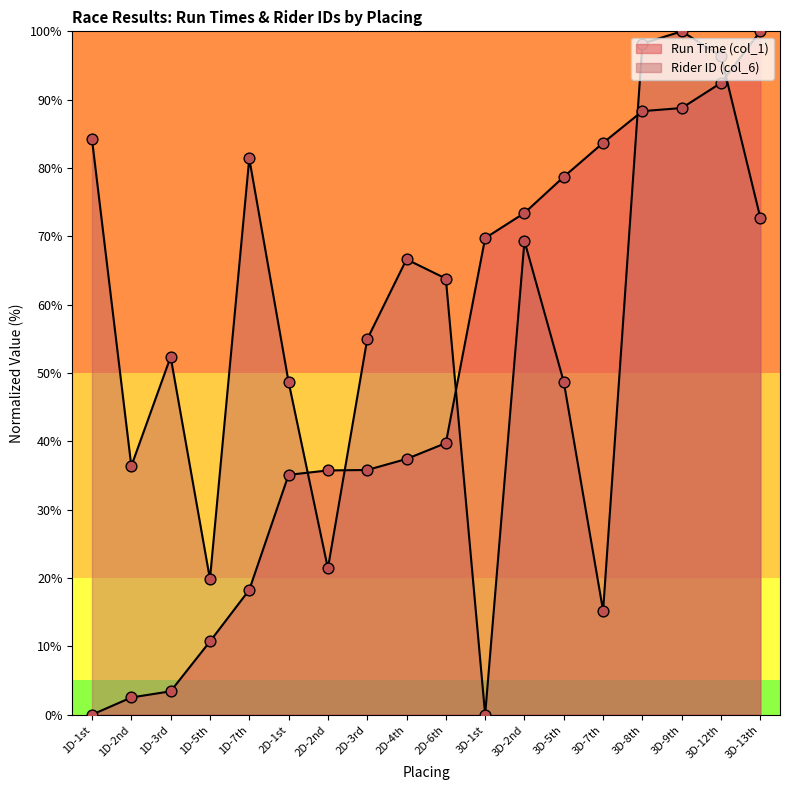

What are all the series names shown in the legend?

Run Time (col_1), Rider ID (col_6)